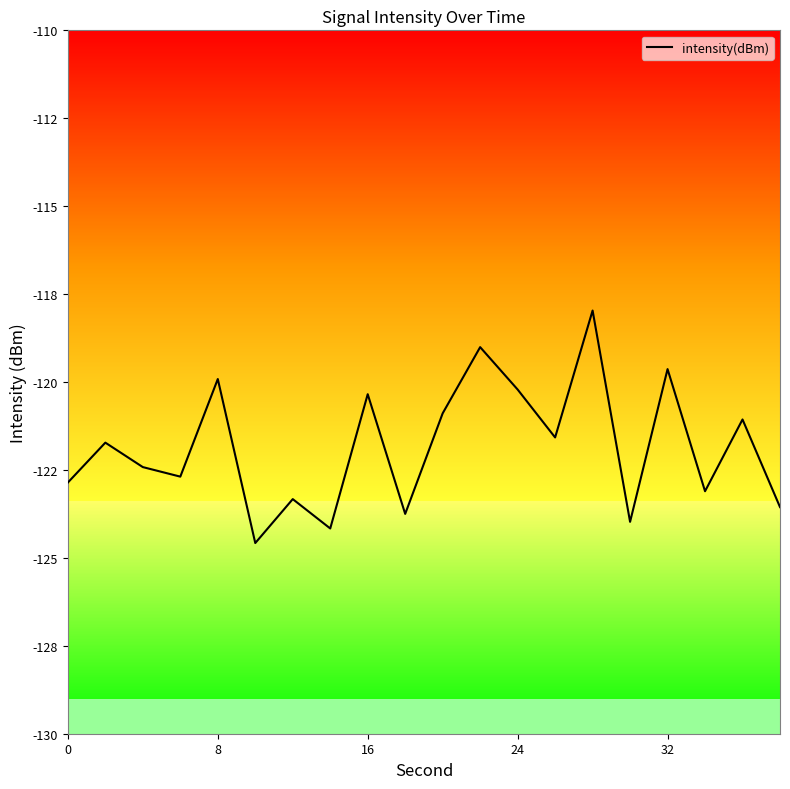

Is this an area chart (filled region under the line)?

No